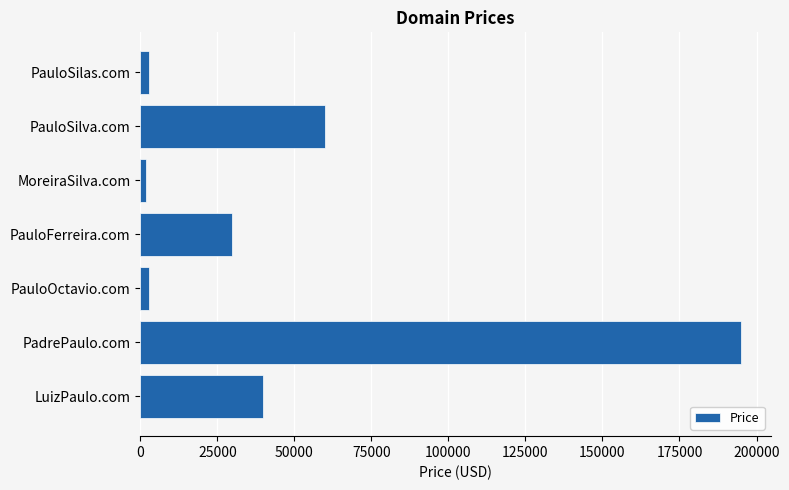

Reading bottom to top, what are all the values shown in this chart?

39888	194888	2888	29888	1888	59888	2888